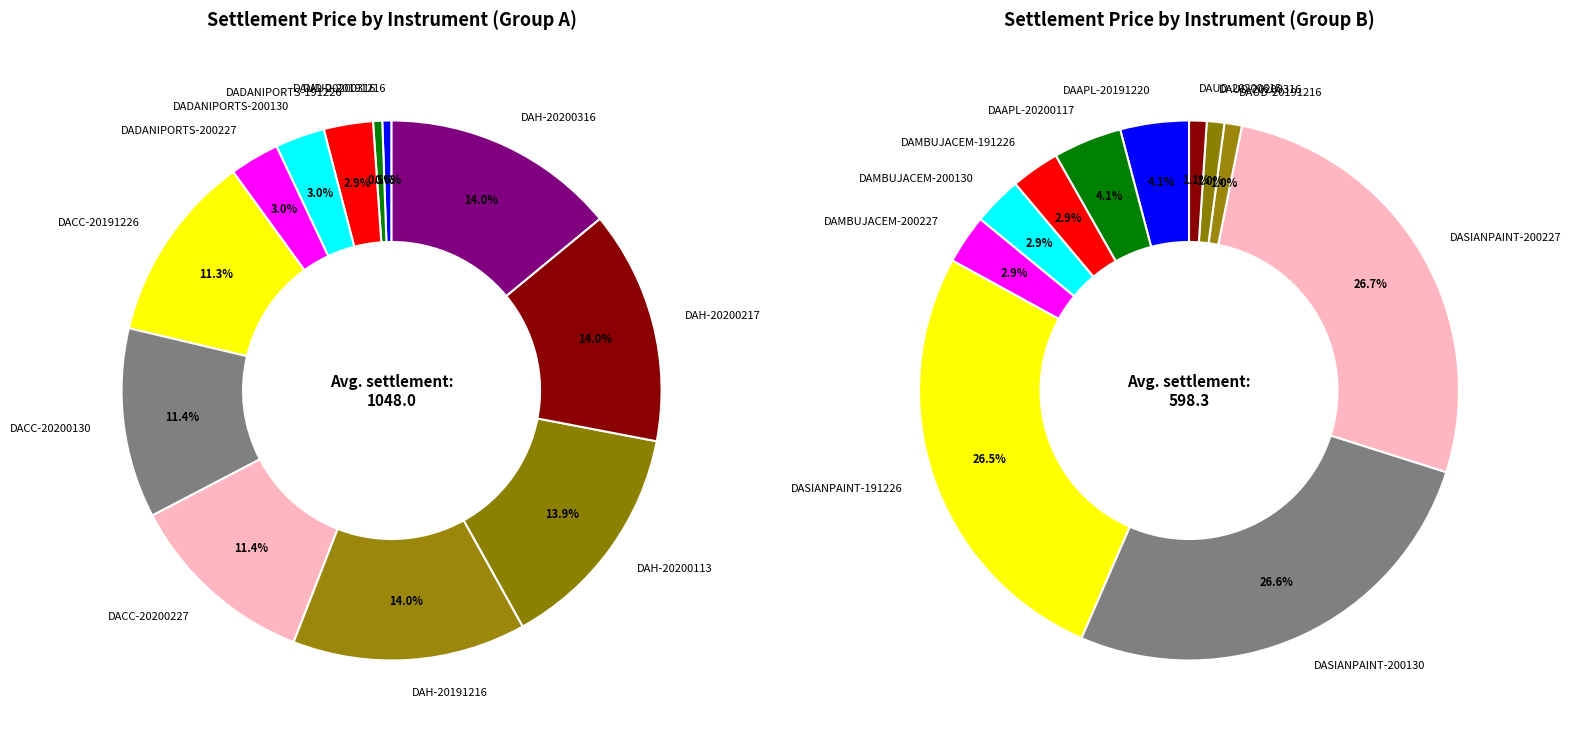

Count the number of slices in the pie.

12